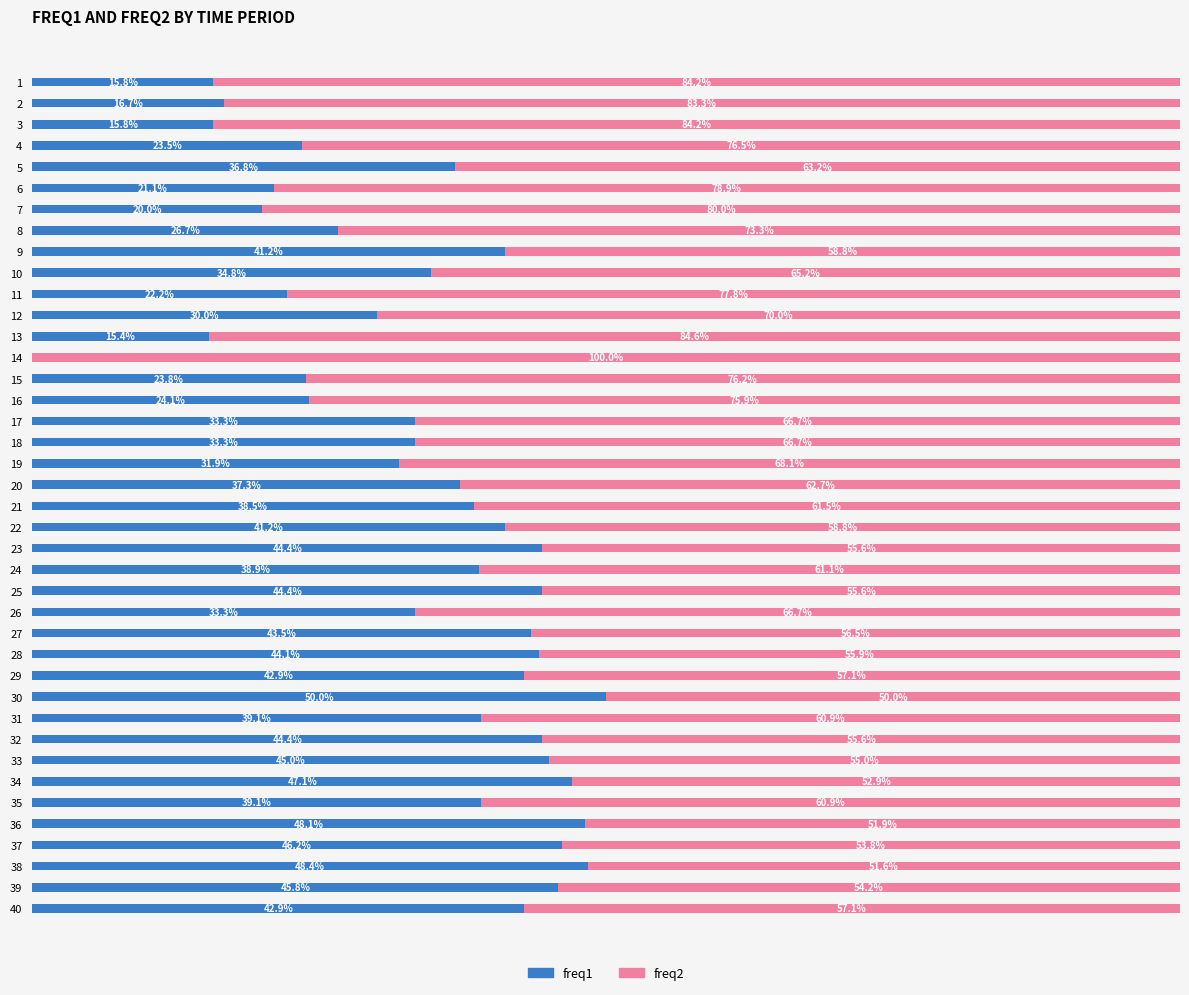

What are all the series names shown in the legend?

freq1, freq2